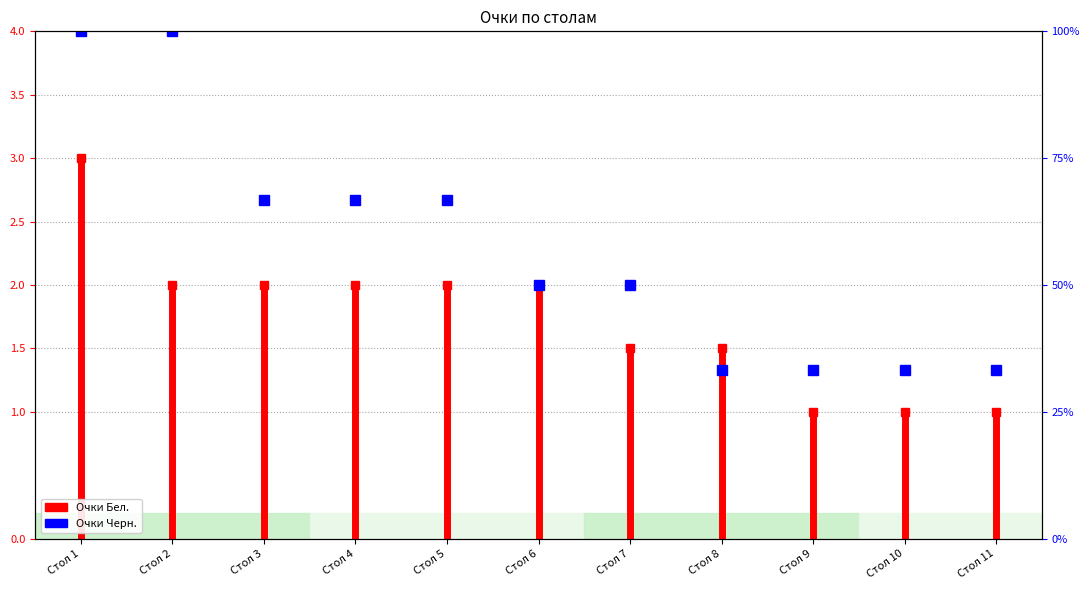

Which has a higher value, Стол 2 or Стол 11?

Стол 2